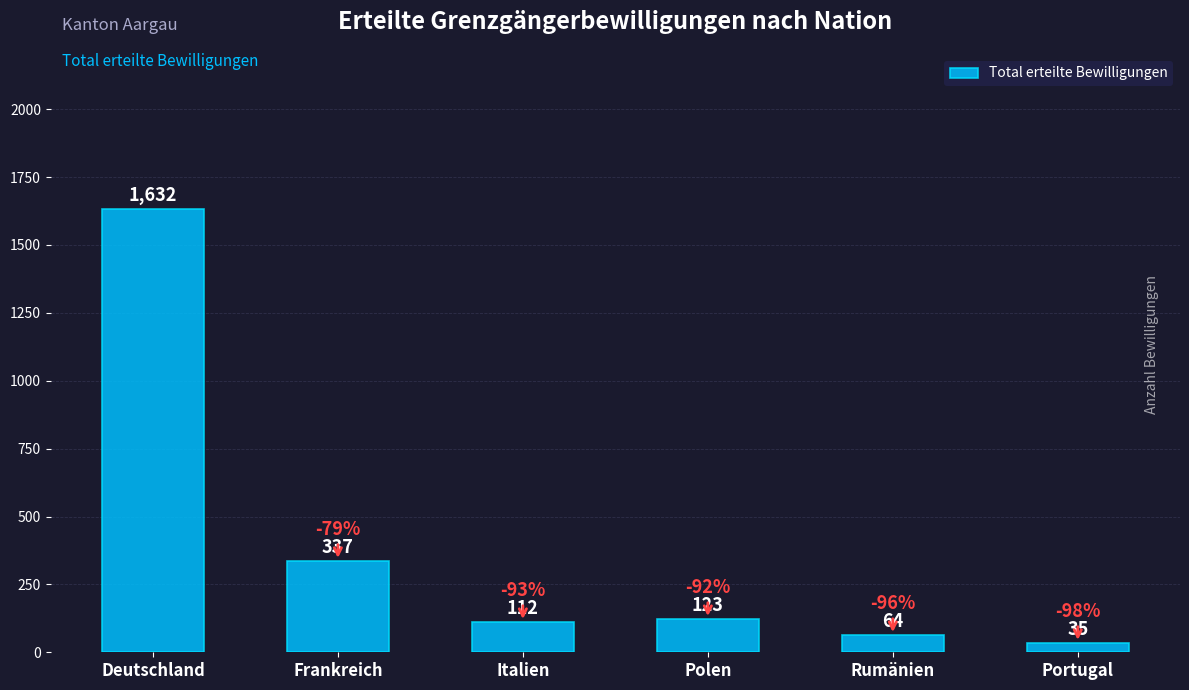

The chart shows a value of 2858 at Deutschland. True or false?

False